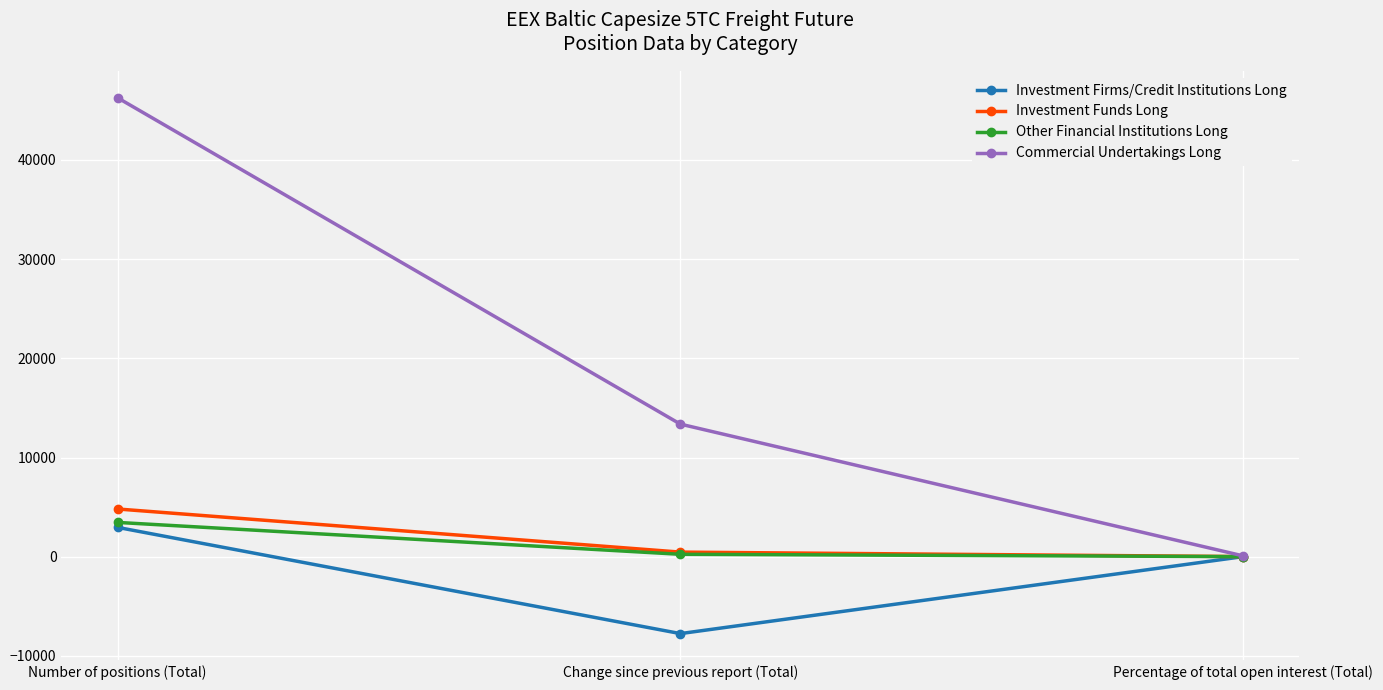

The Investment Firms/Credit Institutions Long series shows -2007.1 at Change since previous report (Total). True or false?

False